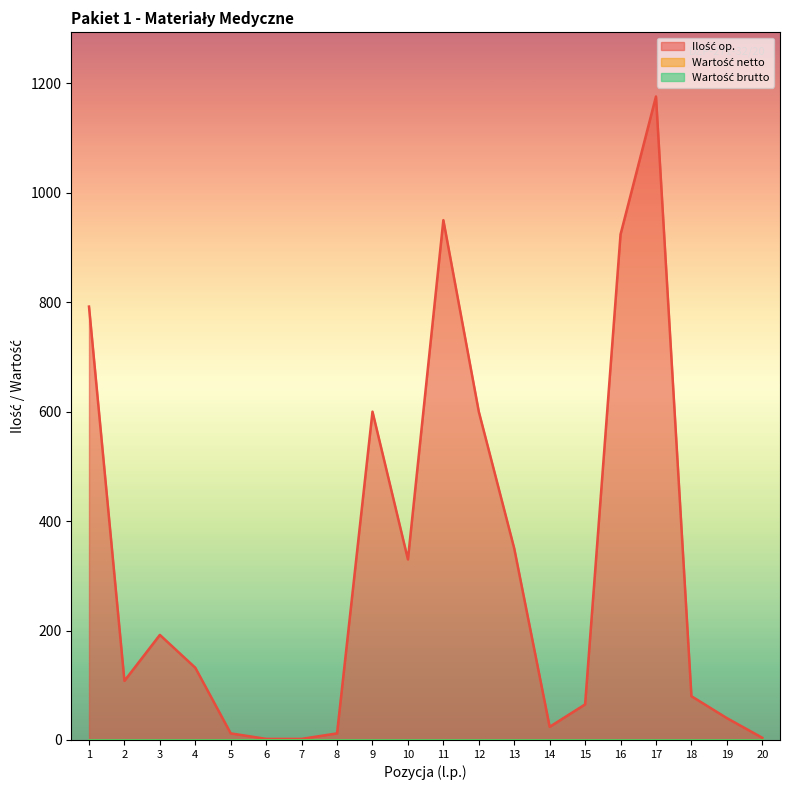

What is the total value across all series at 19?

40